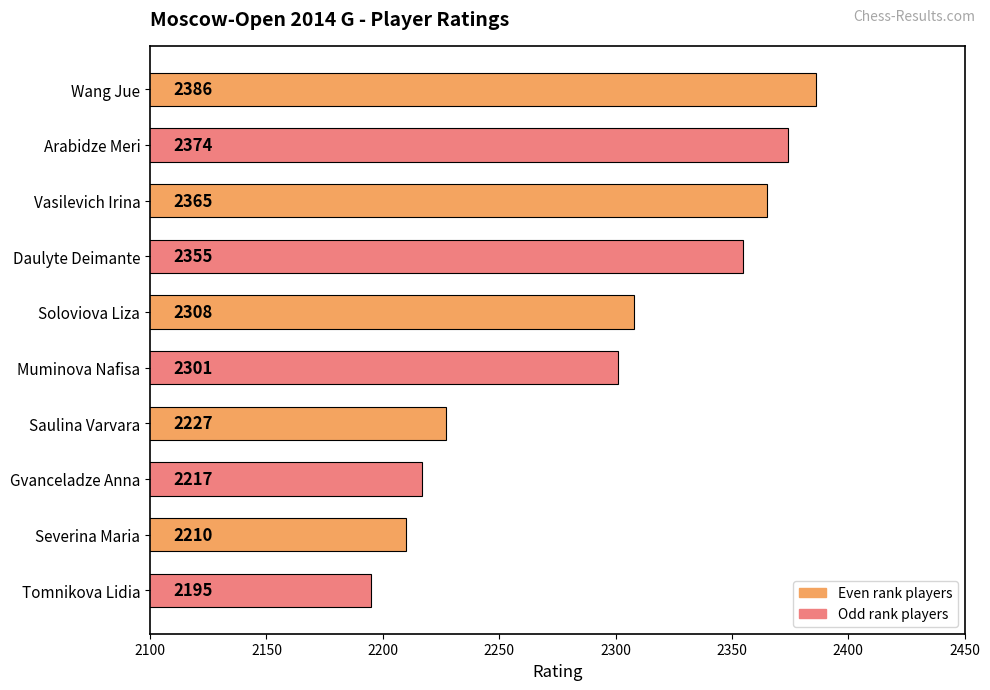

What is the difference between the maximum and second lowest values?

176